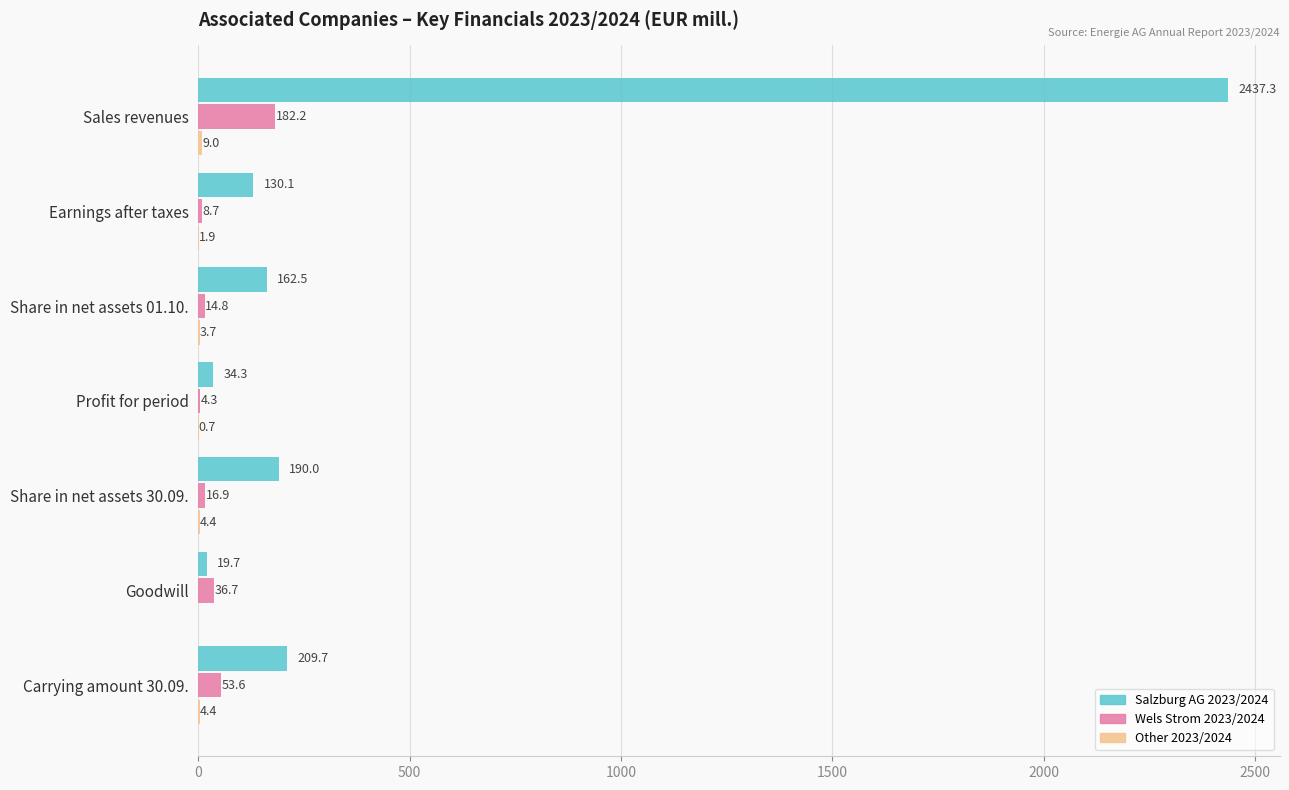

What is the greatest value displayed?

2437.3